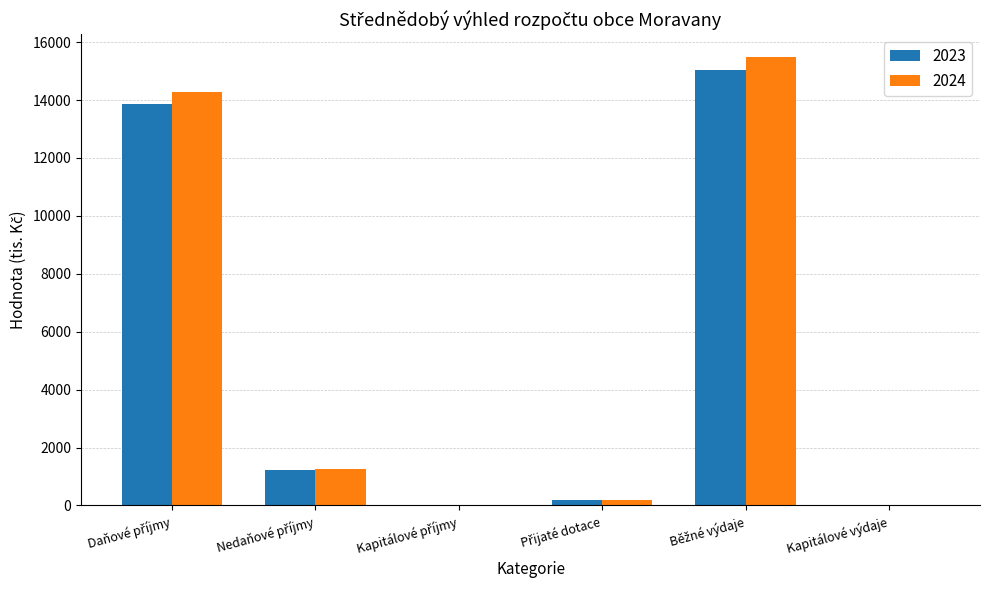

What is the highest value of the 2024 series?

15498